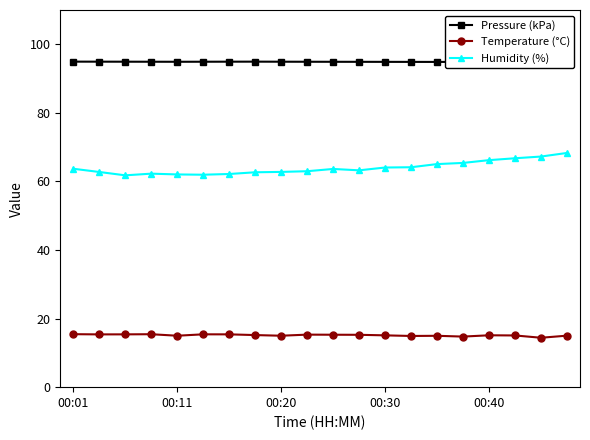

Which series has the largest total across all categories?

Pressure (kPa)